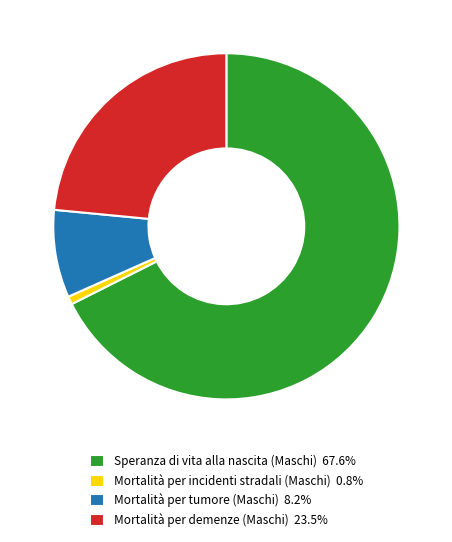

The Mortalità per demenze (Maschi) slice represents 23% of the pie. True or false?

True